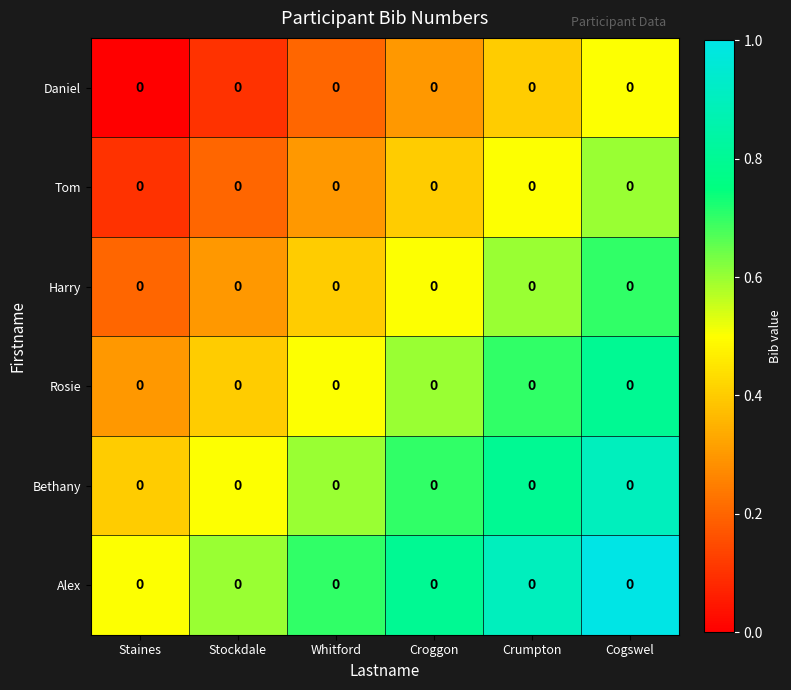

List the series in order of their overall mean, highest first.

Alex, Bethany, Rosie, Harry, Tom, Daniel